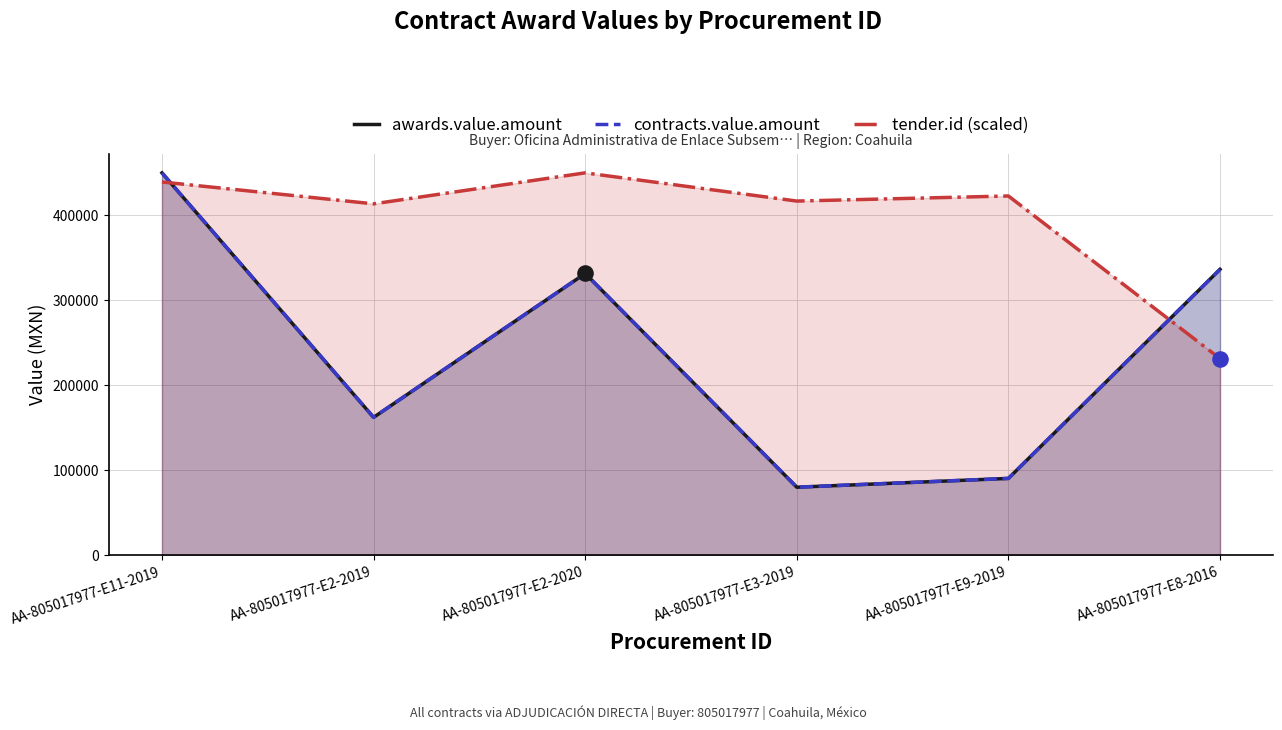

Is the value of awards.value.amount at AA-805017977-E3-2019 greater than the value of contracts.value.amount at AA-805017977-E3-2019?

No